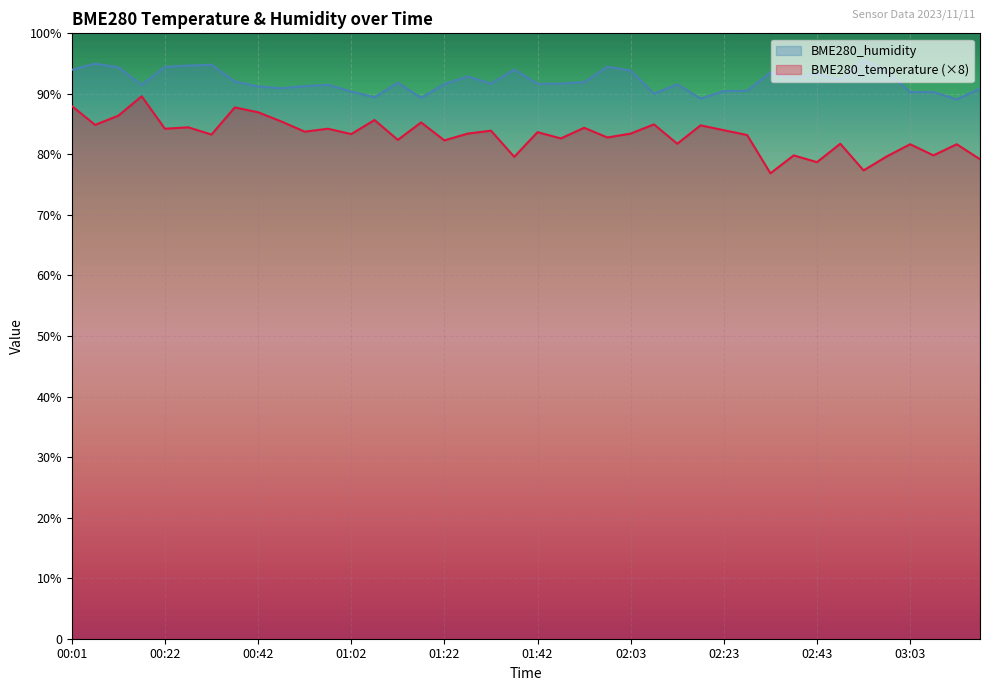

What is the label of the 28th point from the right?

01:02